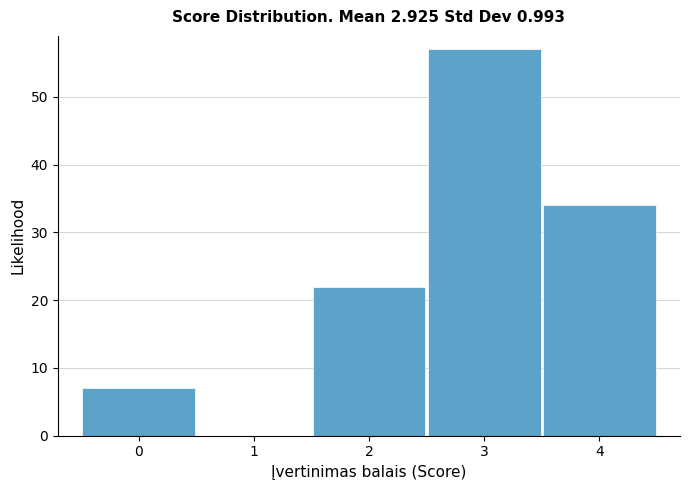

What is the height of the bar covering 2.5 to 3.5 on the x-axis? The values are not printed on the chart, so give them approximately, as read against the axis.

57